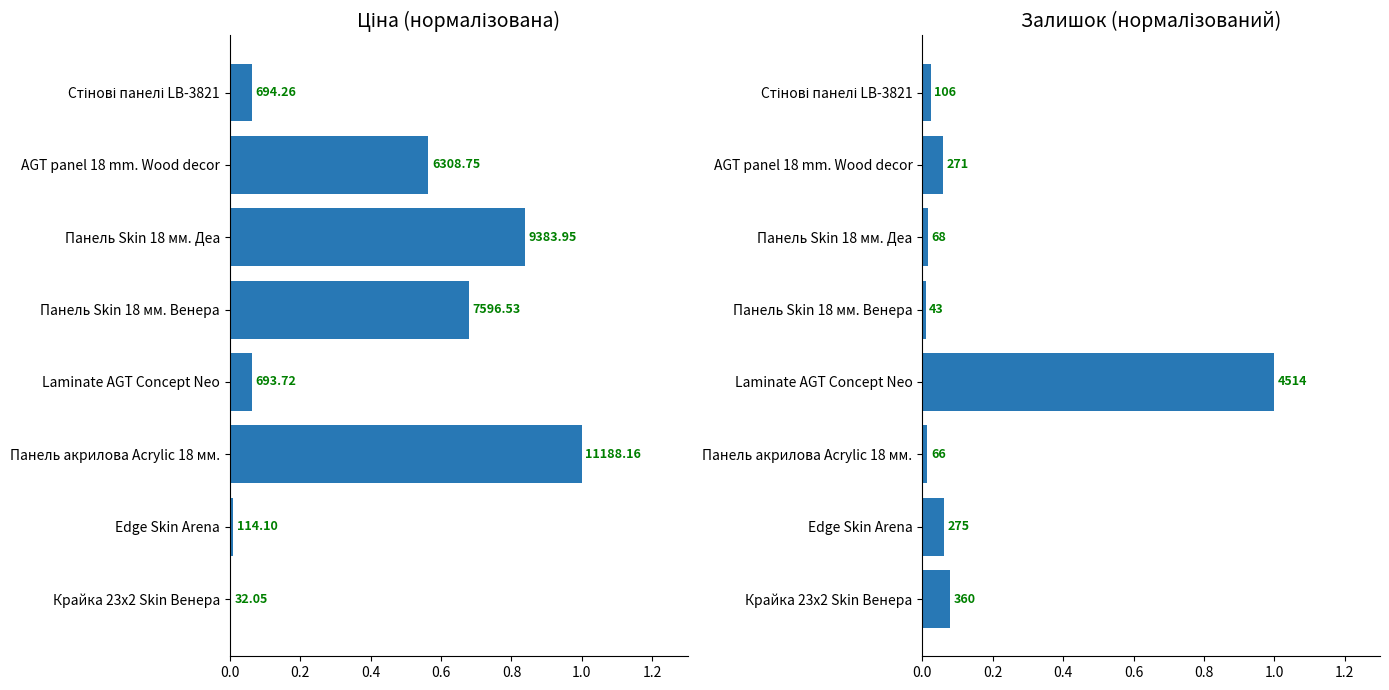

At Панель акрилова Acrylic 18 мм., list the series in order from largest to smallest.

Ціна, Залишок